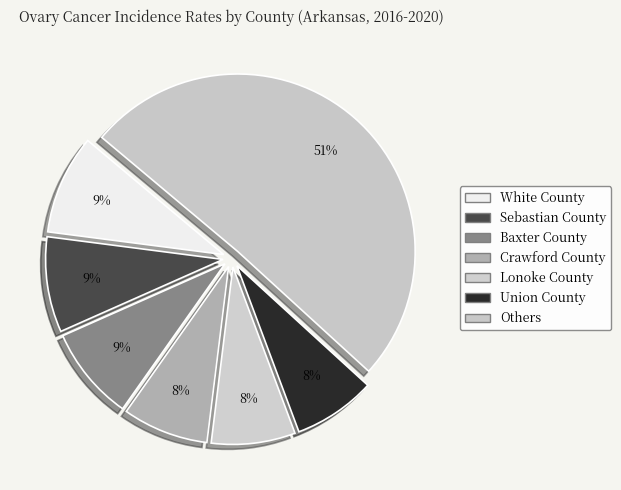

Which category has the biggest portion of the pie?

Others